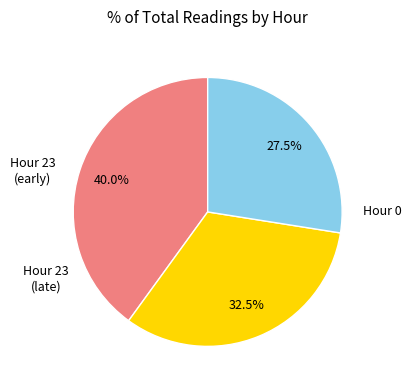

Is there any slice that represents more than half of the pie?

No